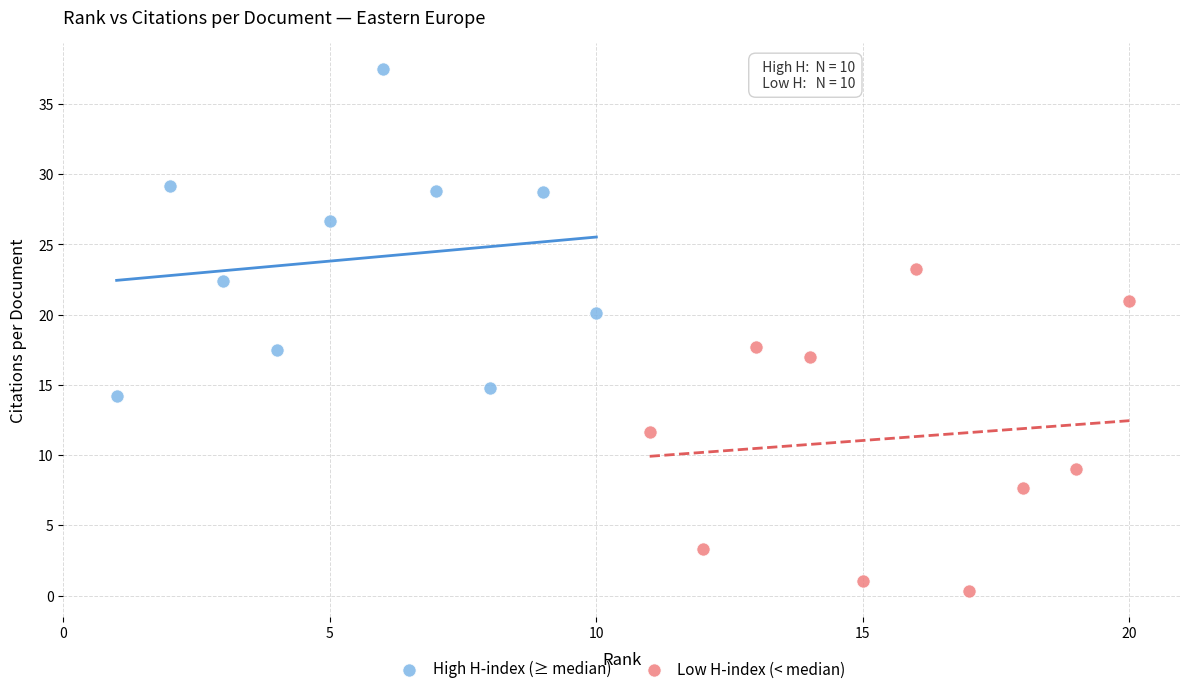

Which series reaches the maximum Y coordinate?

High H-index (≥ median)